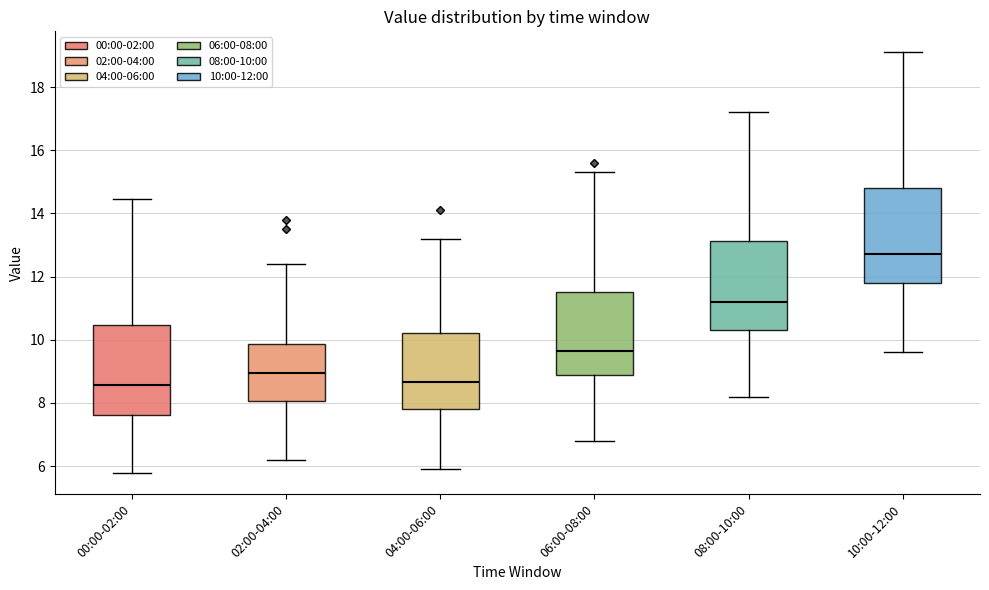

Reading left to right, transcribe this box plot: for each box, give where its median line is, the range the box spans, and where its two whiskers end, as read against the y-axis. The values are not printed on the chart, so give them approximately, as read against the axis.

00:00-02:00: median 8.6, box 7.6 to 10.4, whiskers 5.8 to 14.4
02:00-04:00: median 9.0, box 8.0 to 9.8, whiskers 6.2 to 12.4
04:00-06:00: median 8.6, box 7.8 to 10.2, whiskers 6.0 to 13.2
06:00-08:00: median 9.6, box 8.8 to 11.6, whiskers 6.8 to 15.4
08:00-10:00: median 11.2, box 10.4 to 13.2, whiskers 8.2 to 17.2
10:00-12:00: median 12.8, box 11.8 to 14.8, whiskers 9.6 to 19.2